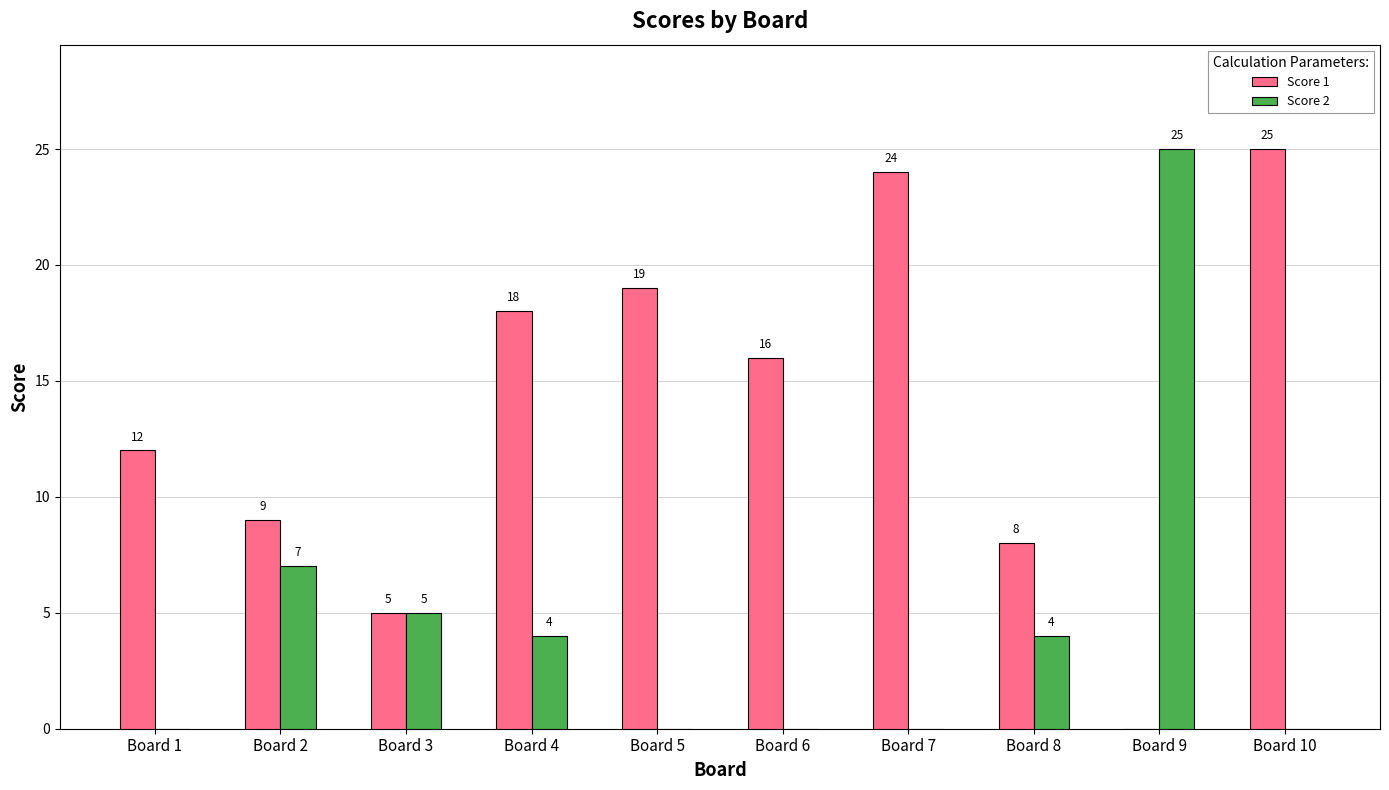

Reading left to right, list all the values displayed in this chart.

Score 1: Board 1=12	Board 2=9	Board 3=5	Board 4=18	Board 5=19	Board 6=16	Board 7=24	Board 8=8	Board 9=0	Board 10=25
Score 2: Board 1=0	Board 2=7	Board 3=5	Board 4=4	Board 5=0	Board 6=0	Board 7=0	Board 8=4	Board 9=25	Board 10=0